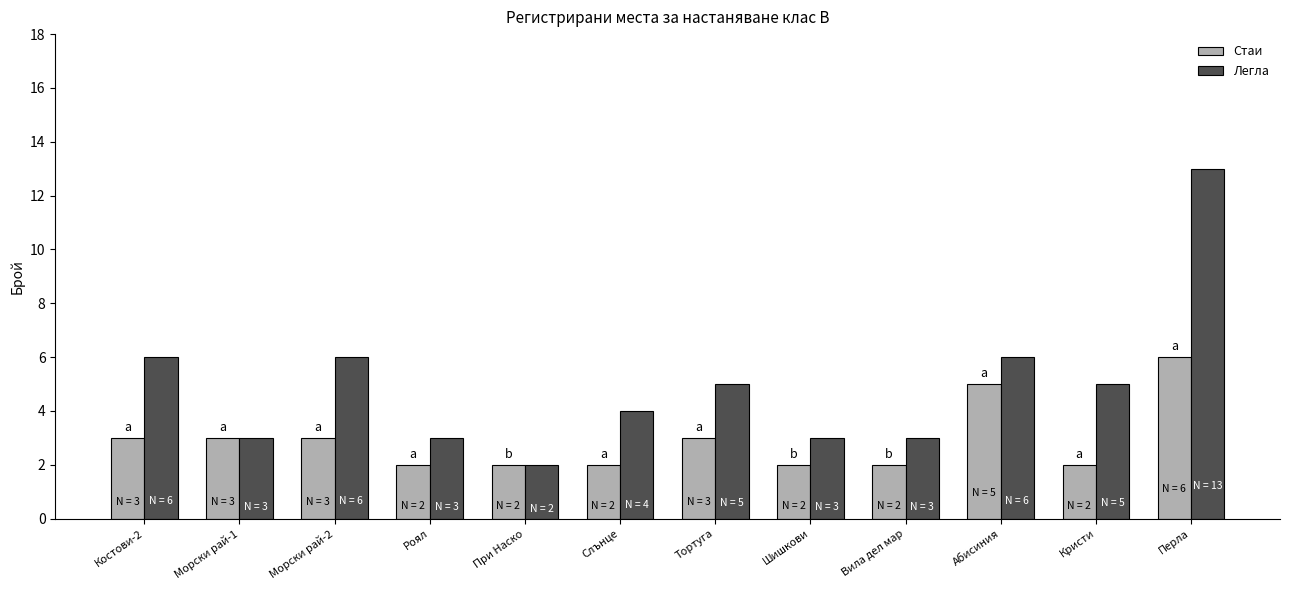

Reading right to left, what are all the values shown in this chart?

Стаи: Перла=6	Кристи=2	Абисиния=5	Вила дел мар=2	Шишкови=2	Тортуга=3	Слънце=2	При Наско=2	Роял=2	Морски рай-2=3	Морски рай-1=3	Костови-2=3
Легла: Перла=13	Кристи=5	Абисиния=6	Вила дел мар=3	Шишкови=3	Тортуга=5	Слънце=4	При Наско=2	Роял=3	Морски рай-2=6	Морски рай-1=3	Костови-2=6